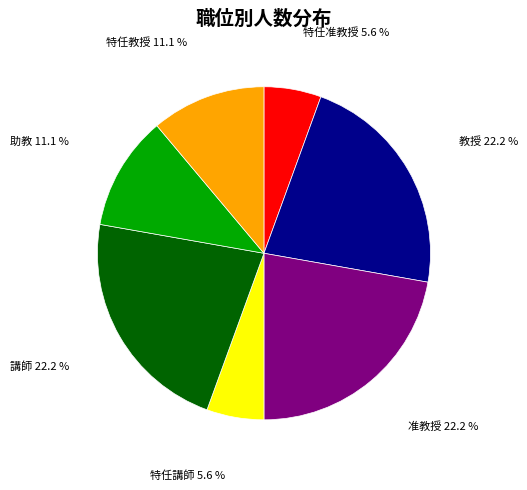

Is there a majority slice in this chart?

No